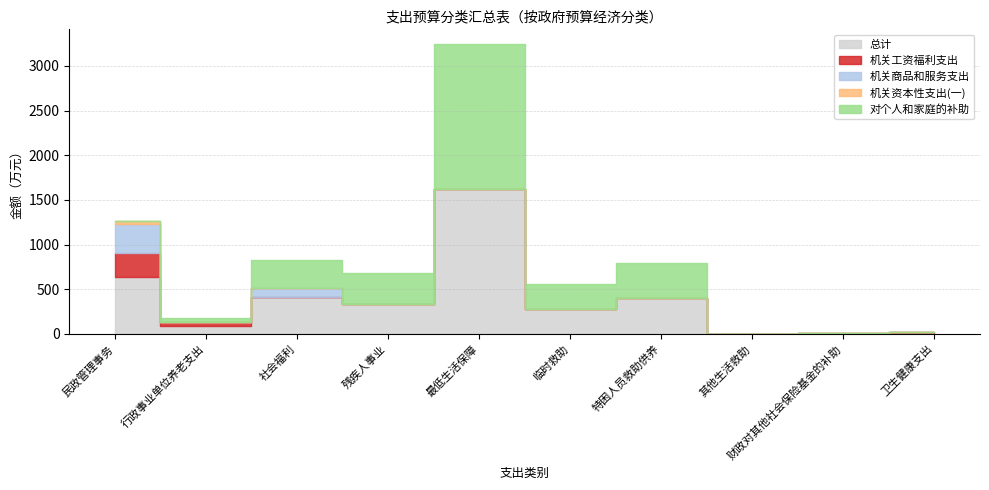

What position from the left is 特困人员救助供养?

7